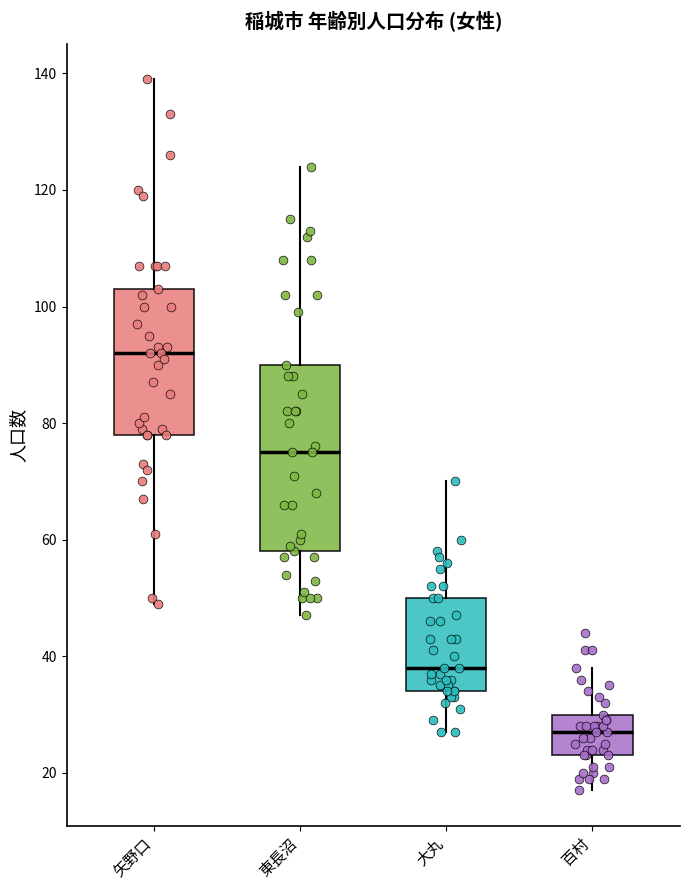

Reading left to right, transcribe this box plot: for each box, give where its median line is, the range the box spans, and where its two whiskers end, as read against the y-axis. The values are not printed on the chart, so give them approximately, as read against the axis.

矢野口: median 92, box 78 to 104, whiskers 50 to 140
東長沼: median 76, box 58 to 90, whiskers 48 to 124
大丸: median 38, box 34 to 50, whiskers 28 to 70
百村: median 28, box 24 to 30, whiskers 18 to 38